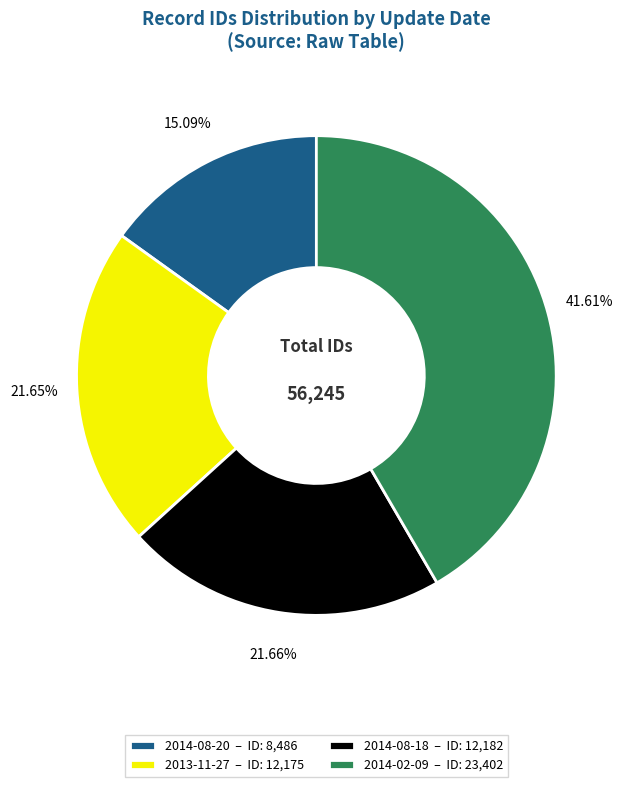

Is it true that 2014-02-09 is 42% of the pie?

True